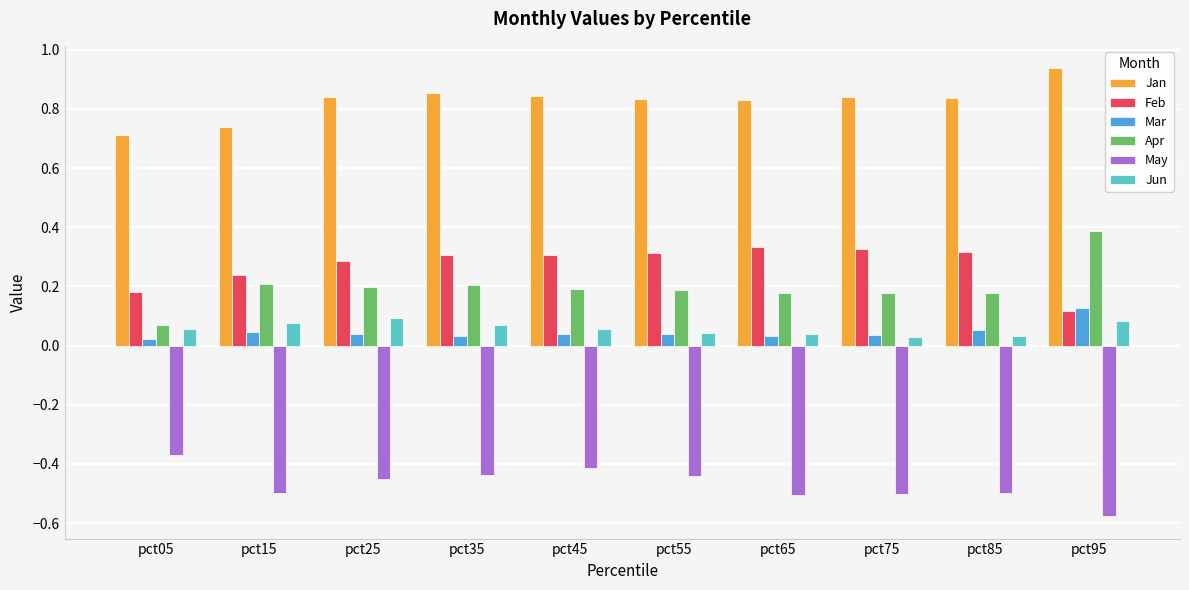

Which category has the highest value in the Mar series?

pct95